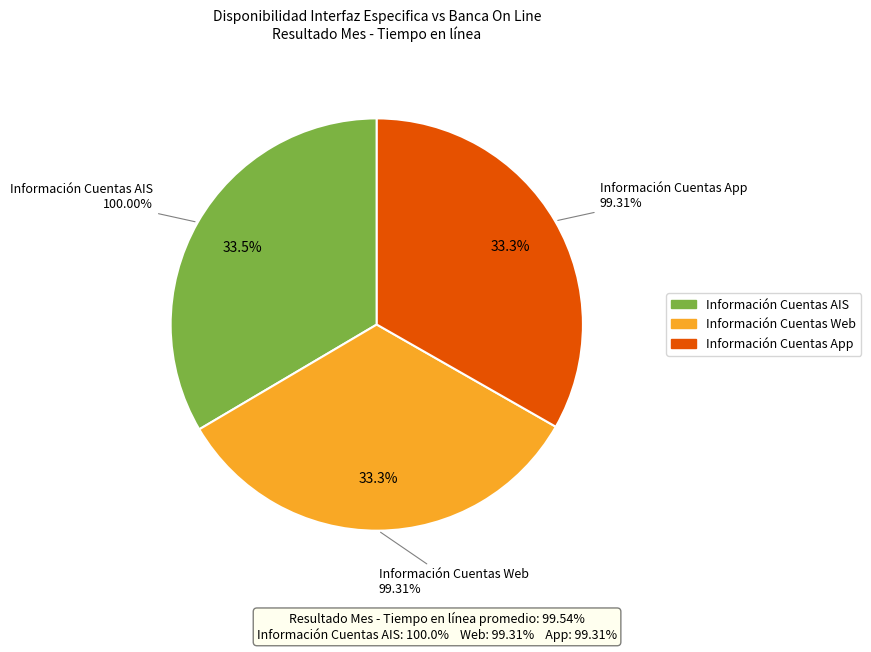

How many segments does this pie chart have?

3